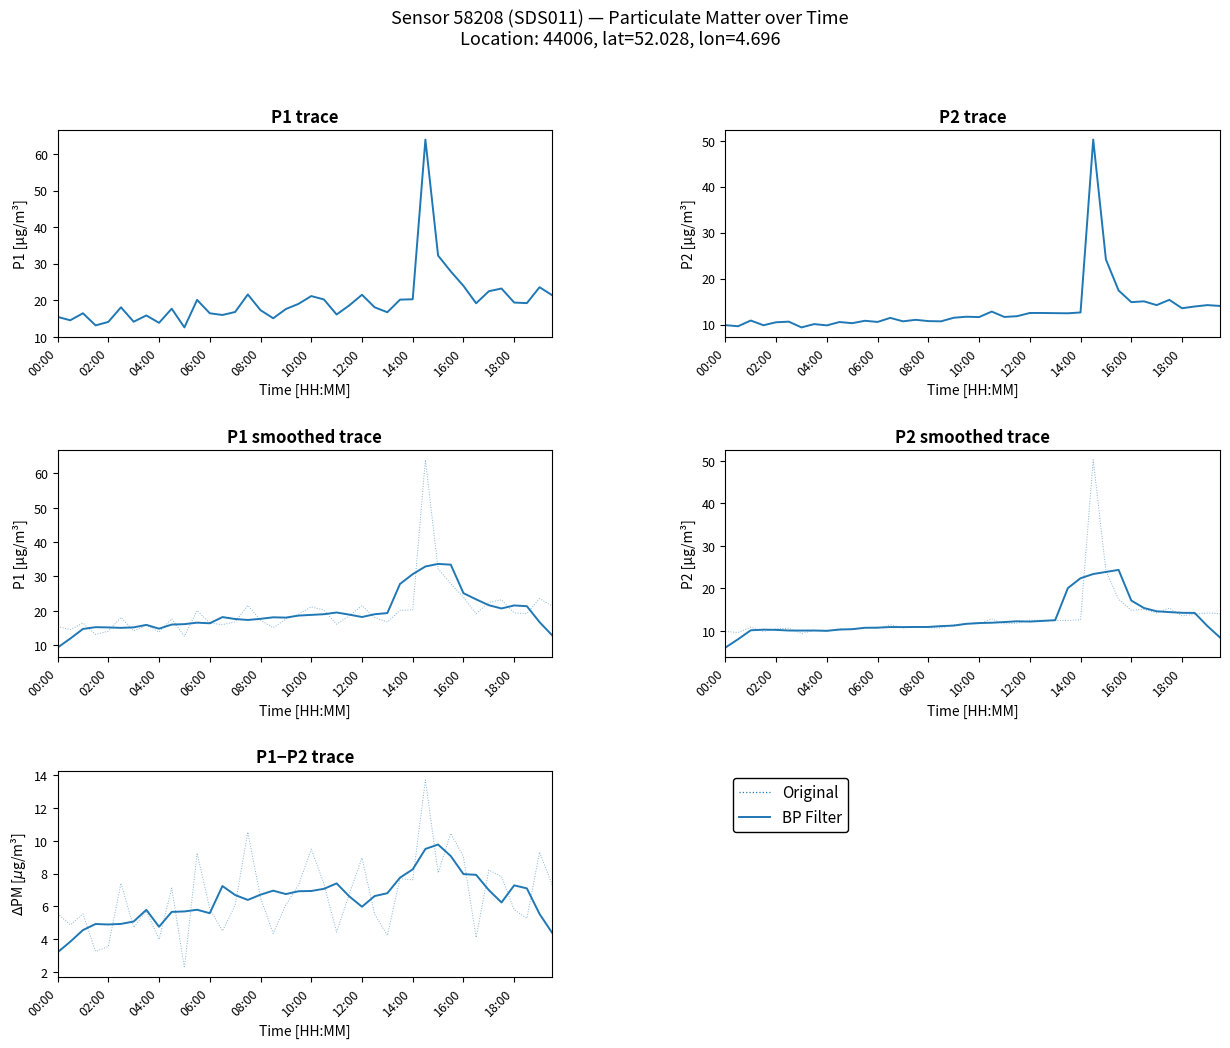

The value of P1 at 09:00 is 17.6. True or false?

True